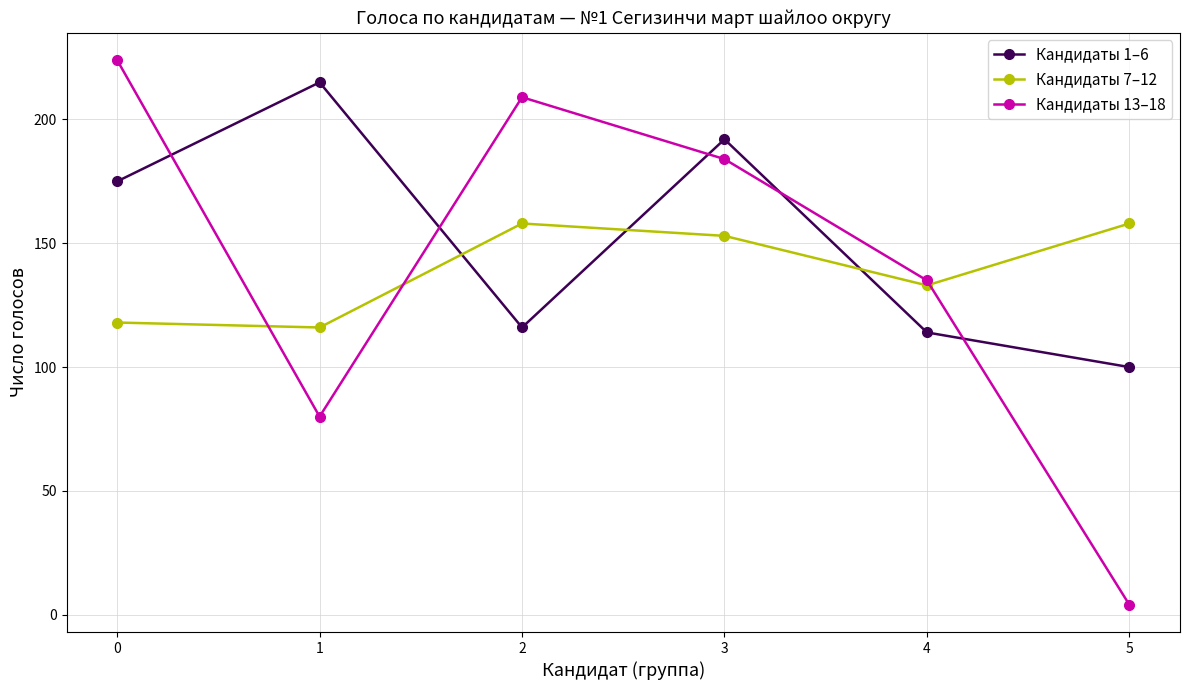

Reading left to right, list all the values displayed in this chart.

Кандидаты 1–6: 175	215	116	192	114	100
Кандидаты 7–12: 118	116	158	153	133	158
Кандидаты 13–18: 224	80	209	184	135	4